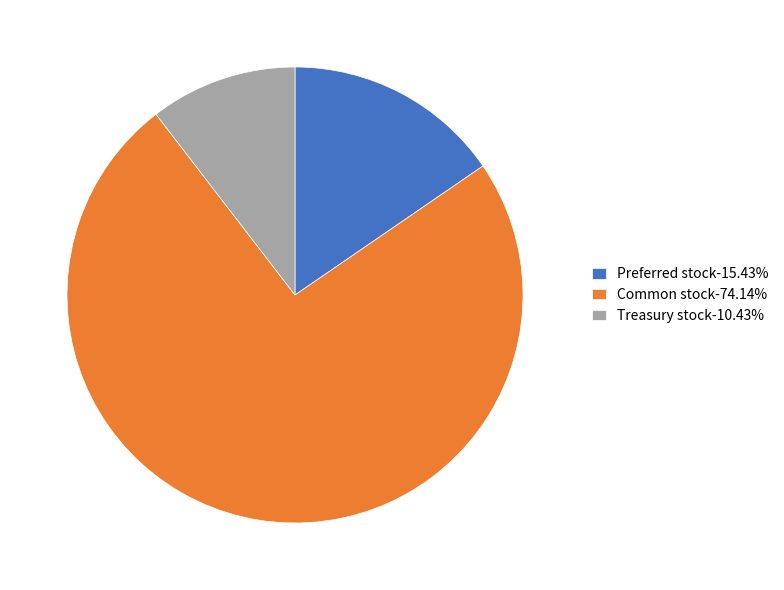

Is the sum of Treasury stock-10.43% and Common stock-74.14% greater than half?

Yes